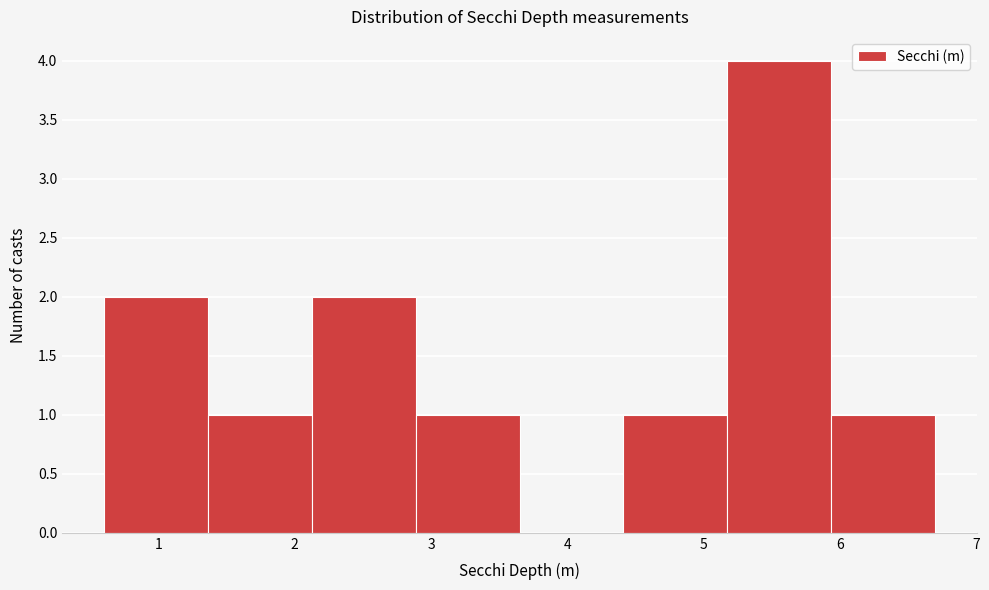

Reading left to right, list every bar in this chart as the range it spans on the x-axis followed by its height. Neither the bar edges nor the heights are printed on the chart, so give them approximately, as read against the axes.

0.6 to 1.4: 2
1.4 to 2.1: 1
2.1 to 2.9: 2
2.9 to 3.7: 1
3.7 to 4.4: 0
4.4 to 5.2: 1
5.2 to 5.9: 4
5.9 to 6.7: 1